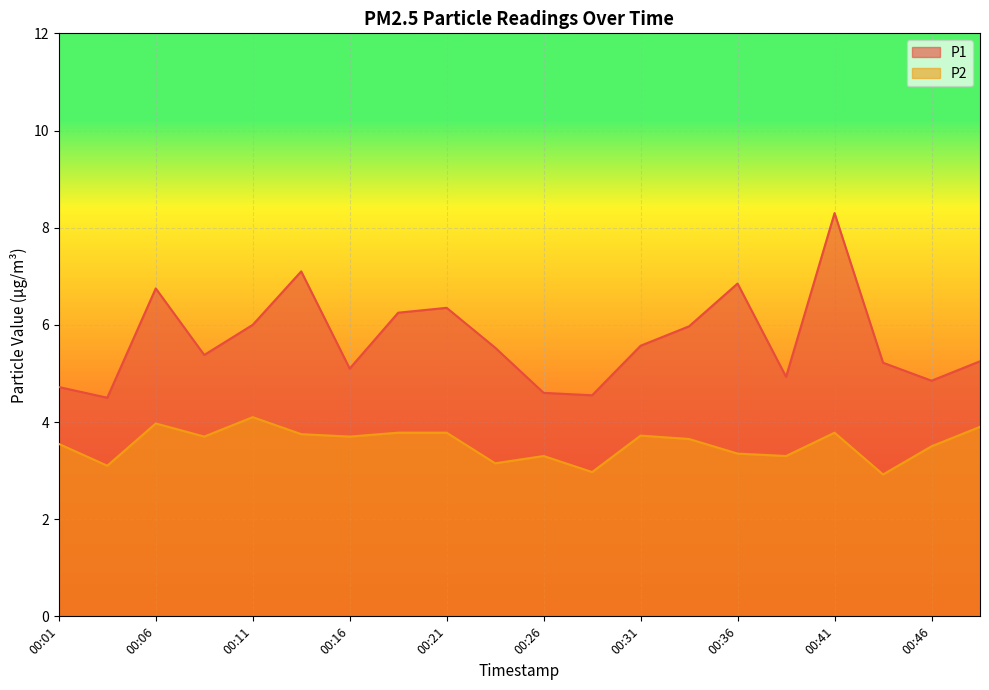

Between 00:06 and 00:36, which series saw the biggest shift?

P2